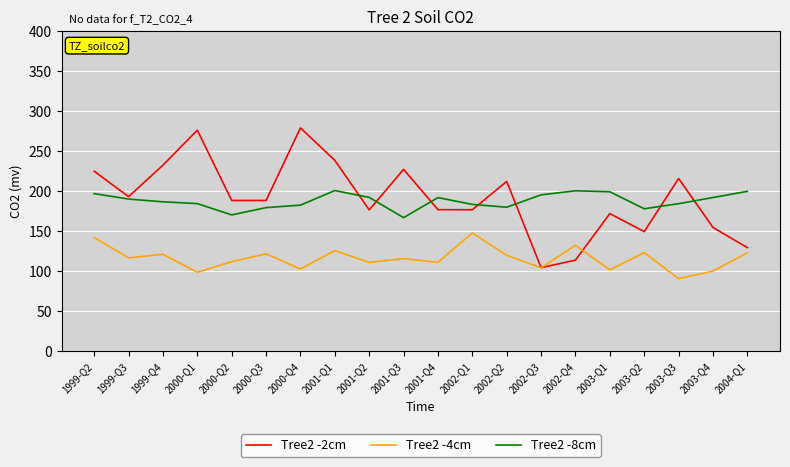

What is the difference between the maximum and minimum values in the Tree2 -4cm series?

57.2